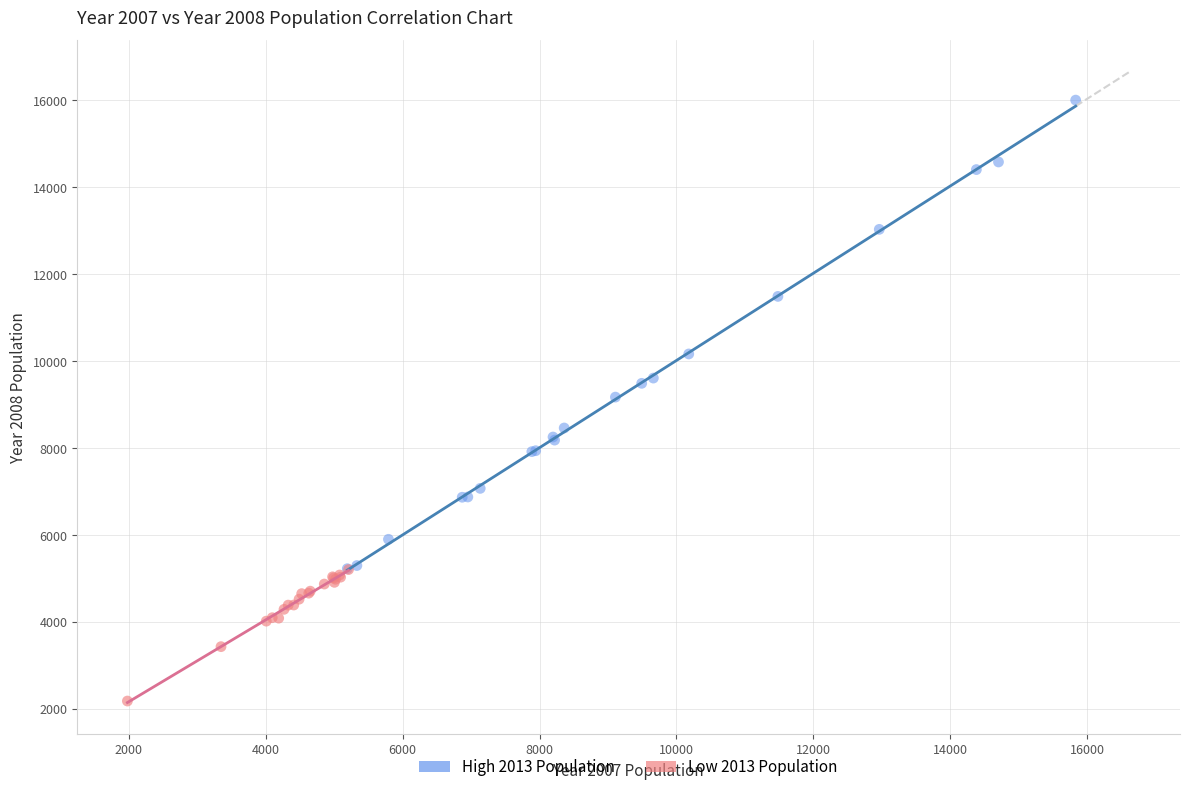

Which series contains the highest Y value?

High 2013 Population